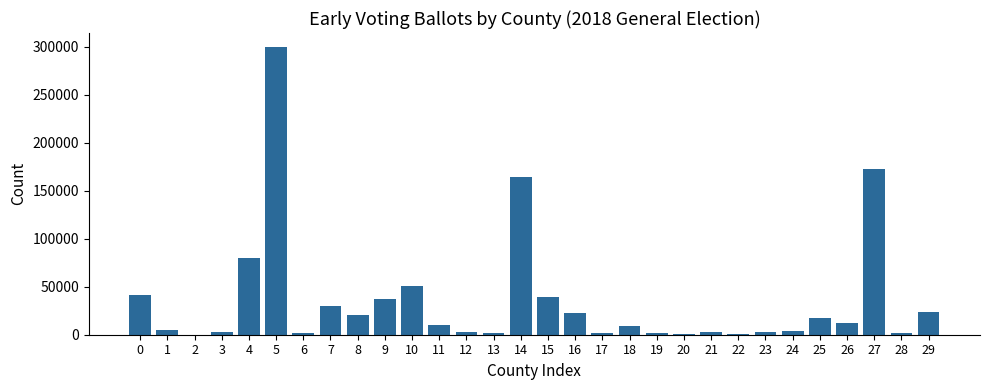

Count the number of data series in this chart.

1